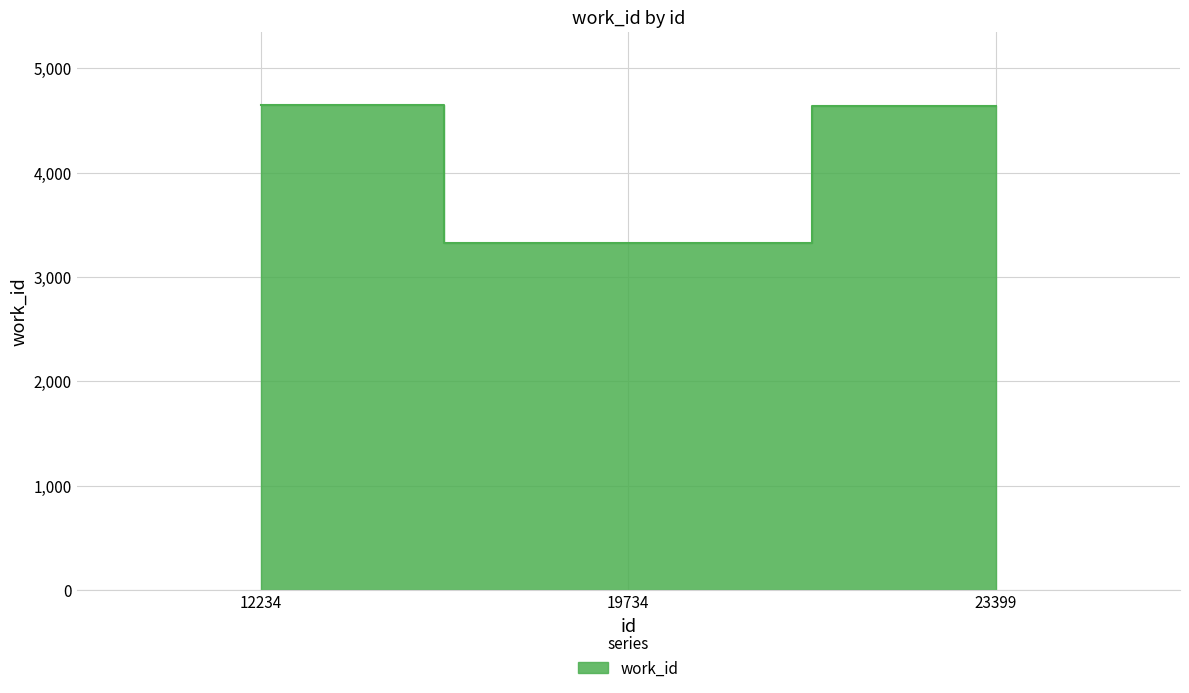

What is the sum of all values?

12622